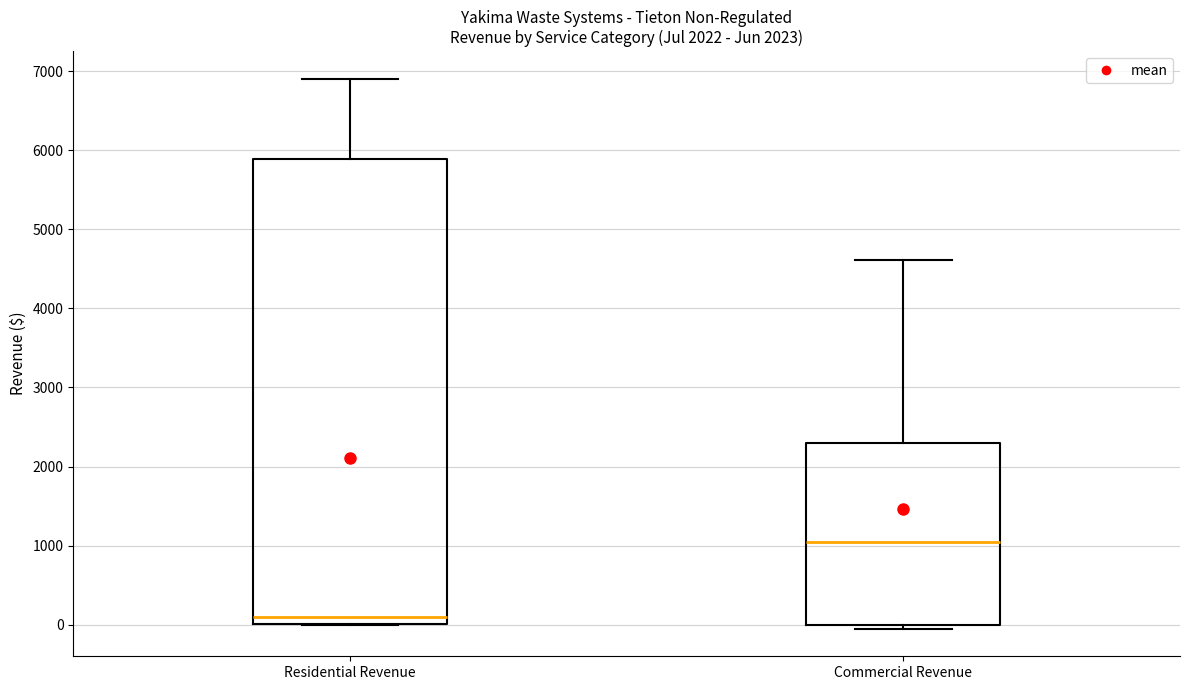

Where does the median line of the box for Residential Revenue sit on the y-axis? The values are not printed on the chart, so give them approximately, as read against the axis.

100